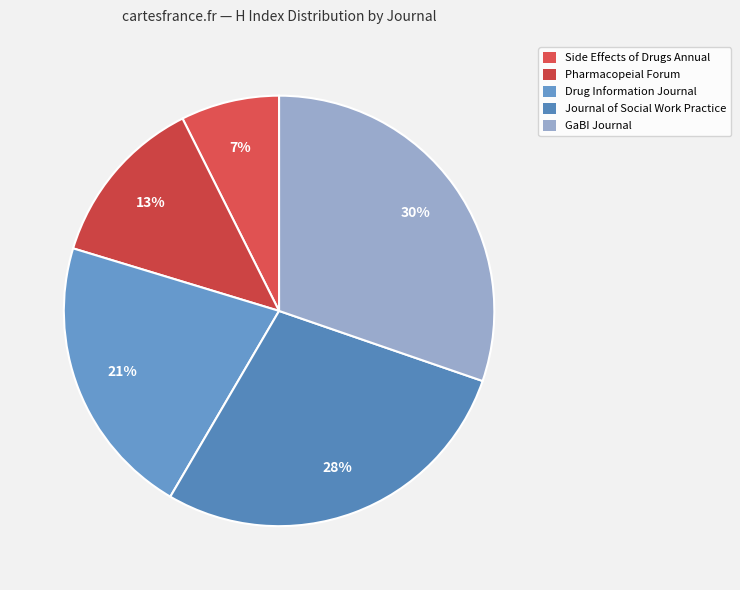

Count the number of slices in the pie.

5